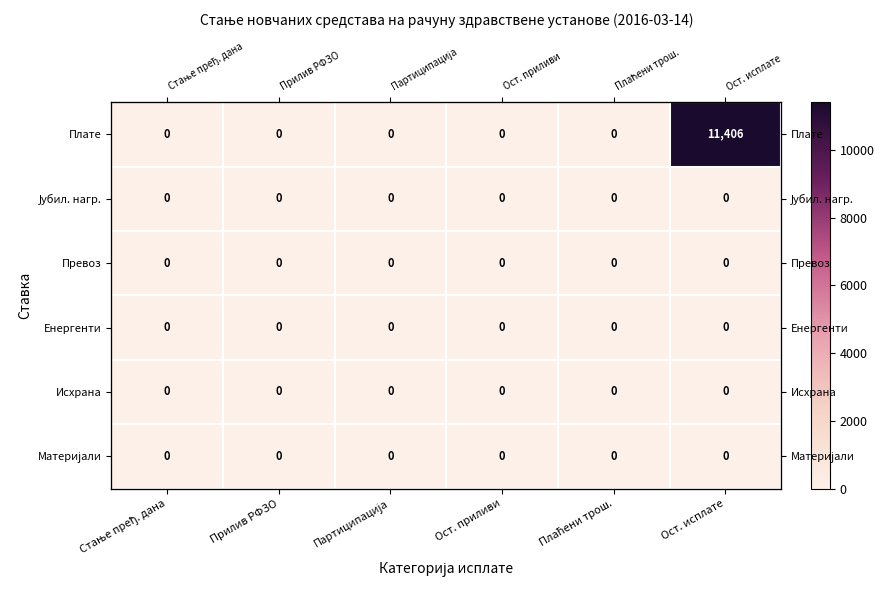

The Исхрана series shows 0.0 at Партиципација. True or false?

True